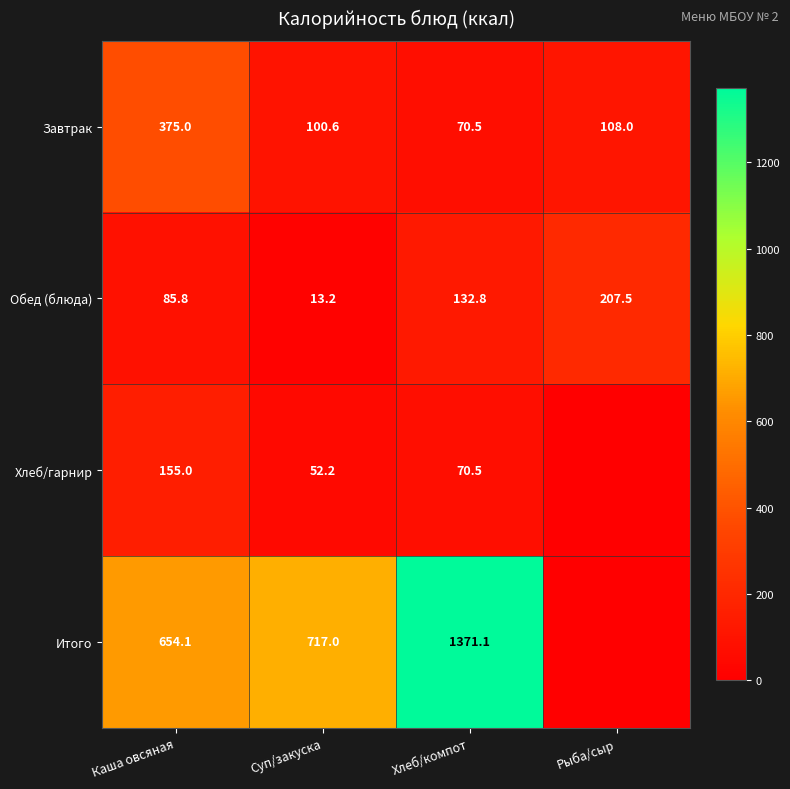

What is the difference between the Завтрак values at Рыба/сыр and Суп/закуска?

7.4